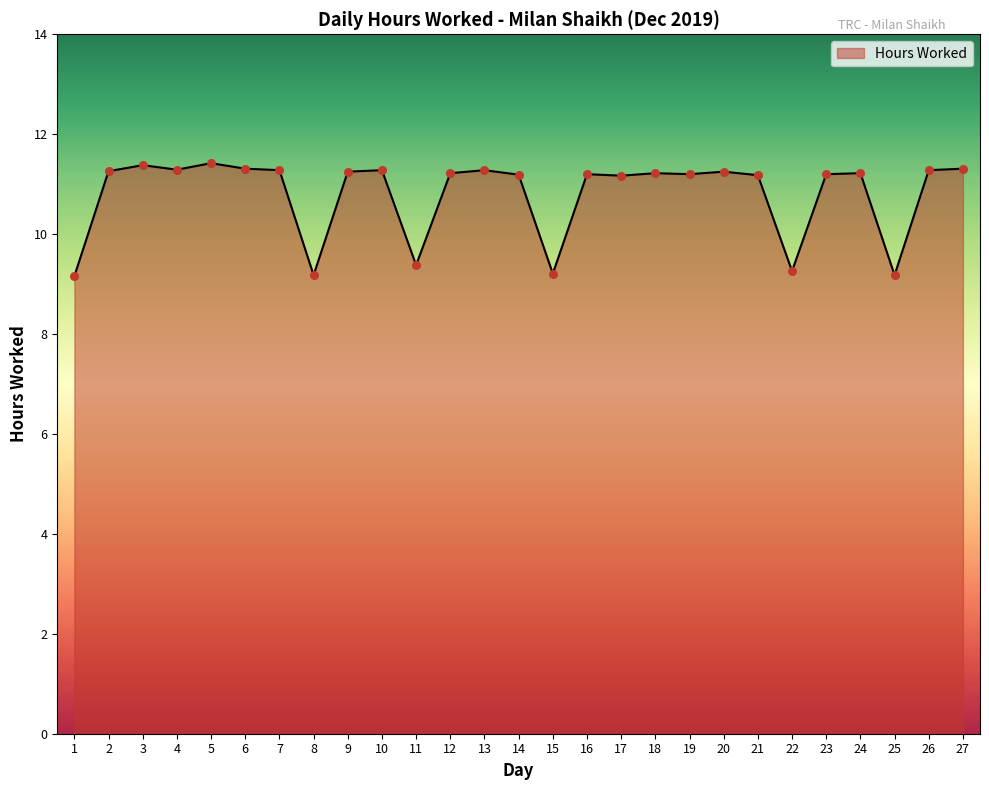

What is the change in value from 1 to 17?

+2.0